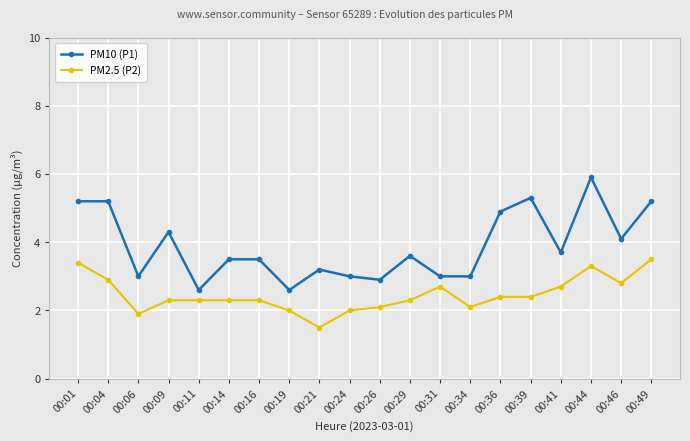

At which category does PM2.5 (P2) reach its first local valley?

00:06